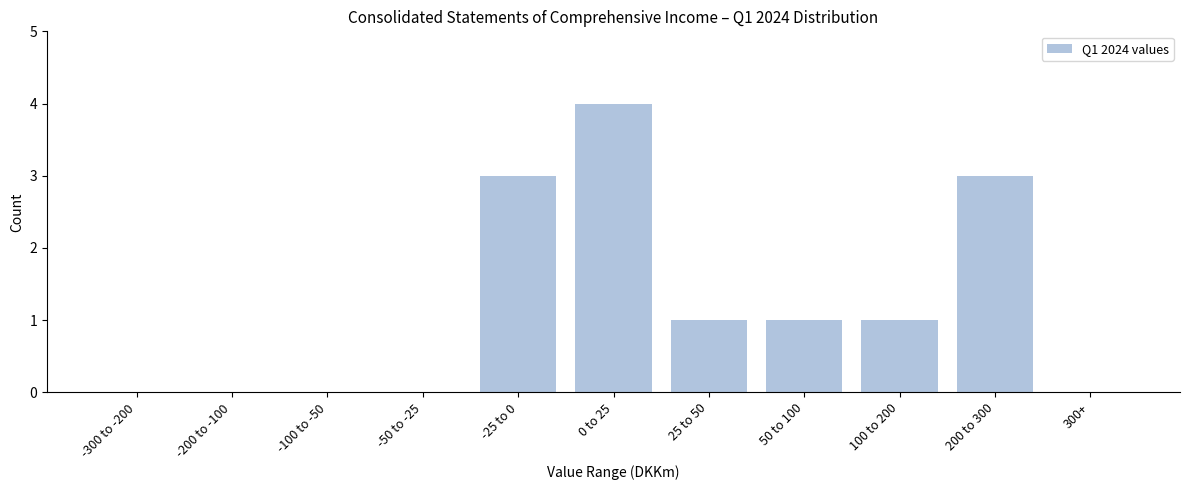

Reading left to right, extract all data points from this chart.

-300 to -200=0	-200 to -100=0	-100 to -50=0	-50 to -25=0	-25 to 0=3	0 to 25=4	25 to 50=1	50 to 100=1	100 to 200=1	200 to 300=3	300+=0